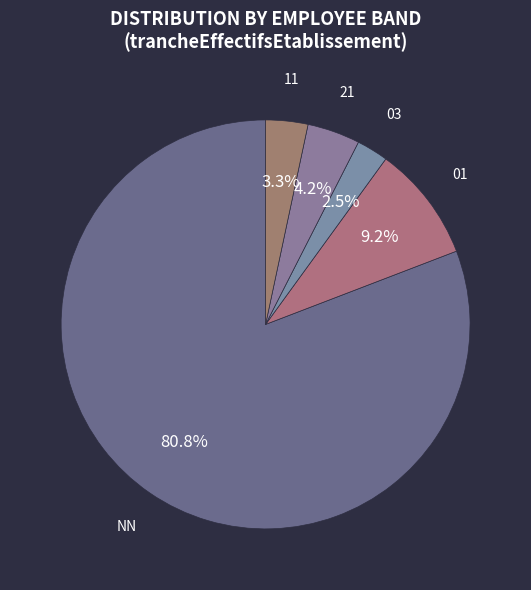

How many slices are in this pie chart?

5